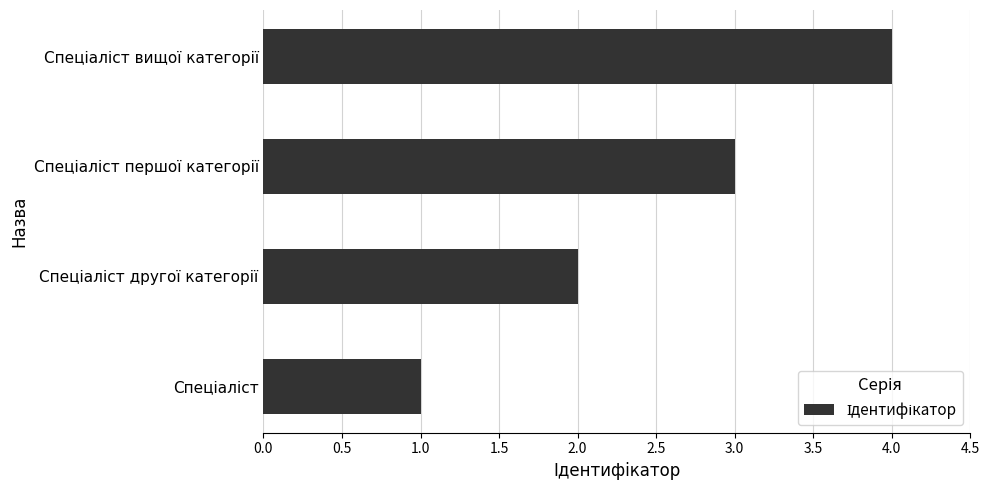

What is the maximum value shown in the chart?

4